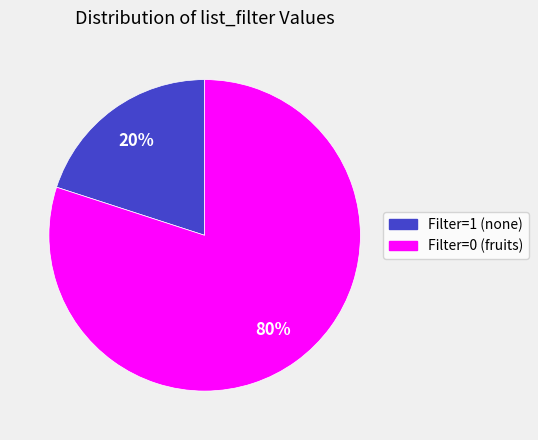

Is there a majority slice in this chart?

Yes